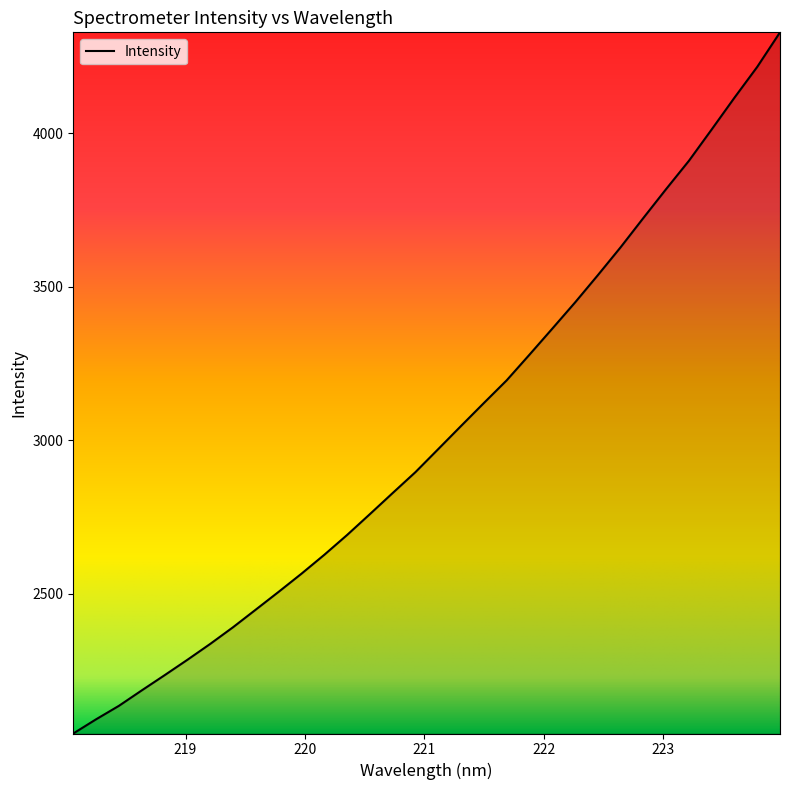

What is the smallest value displayed?

2045.0